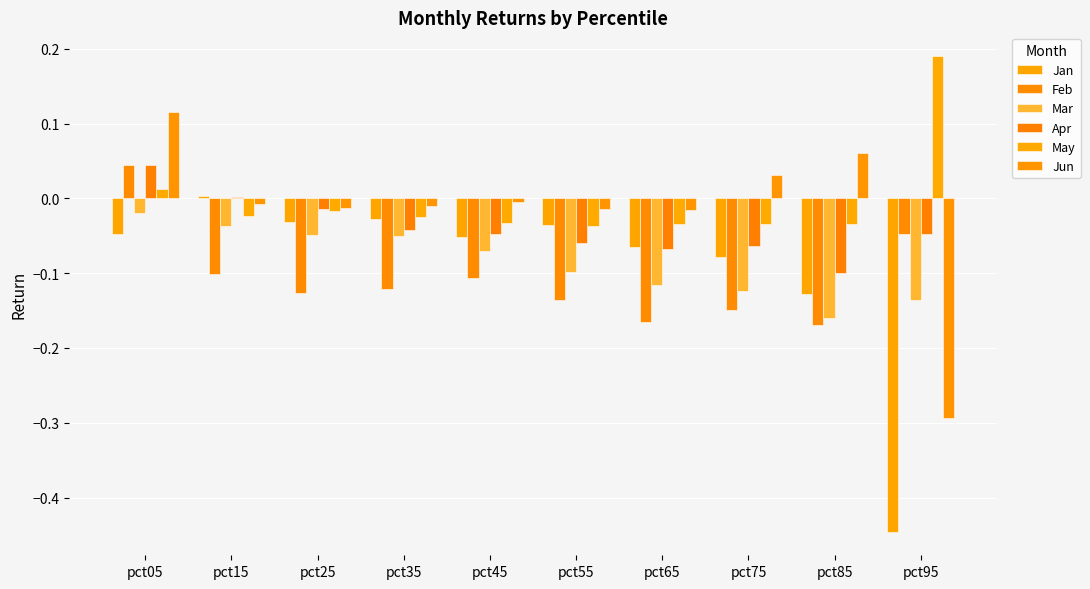

Is the value of Feb at pct85 greater than the value of Mar at pct55?

No